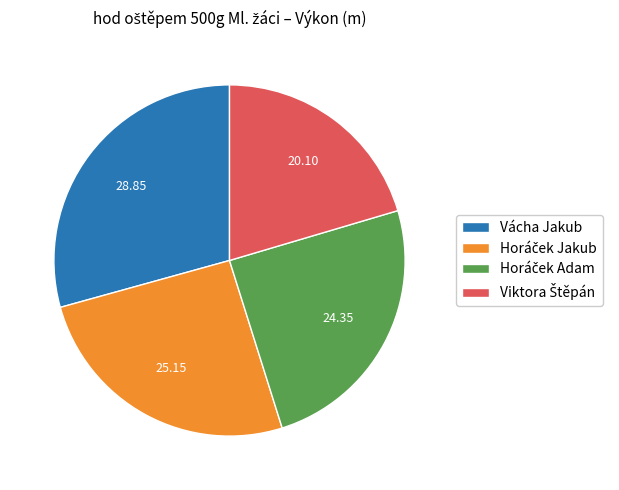

Which slice is the largest?

Vácha Jakub